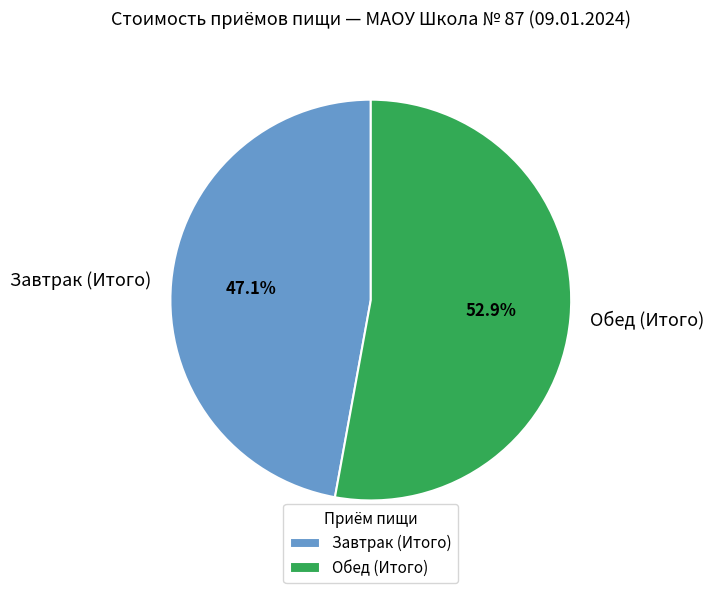

How many segments does this pie chart have?

2